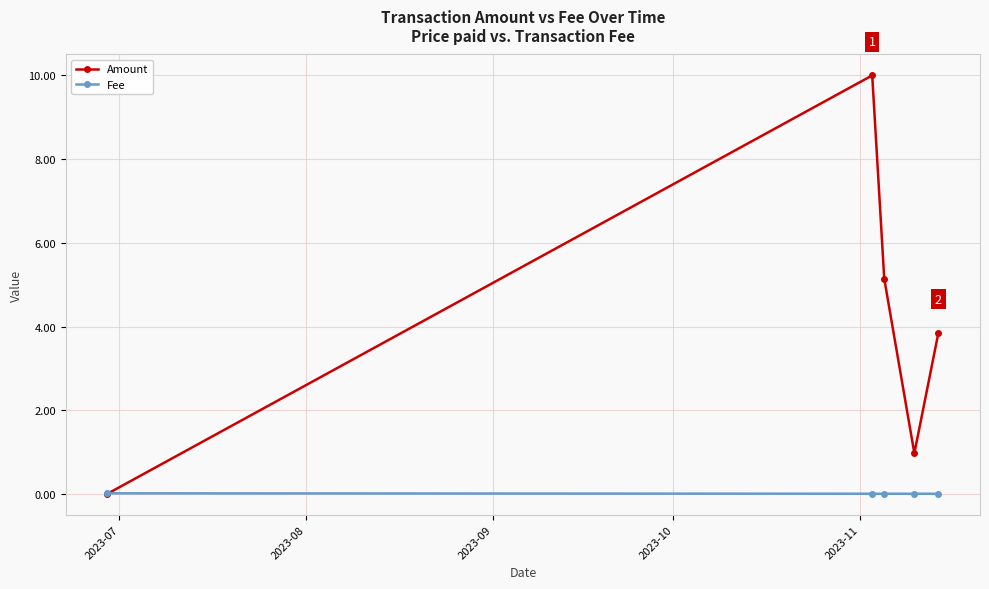

Which series has the widest spread of values?

Amount